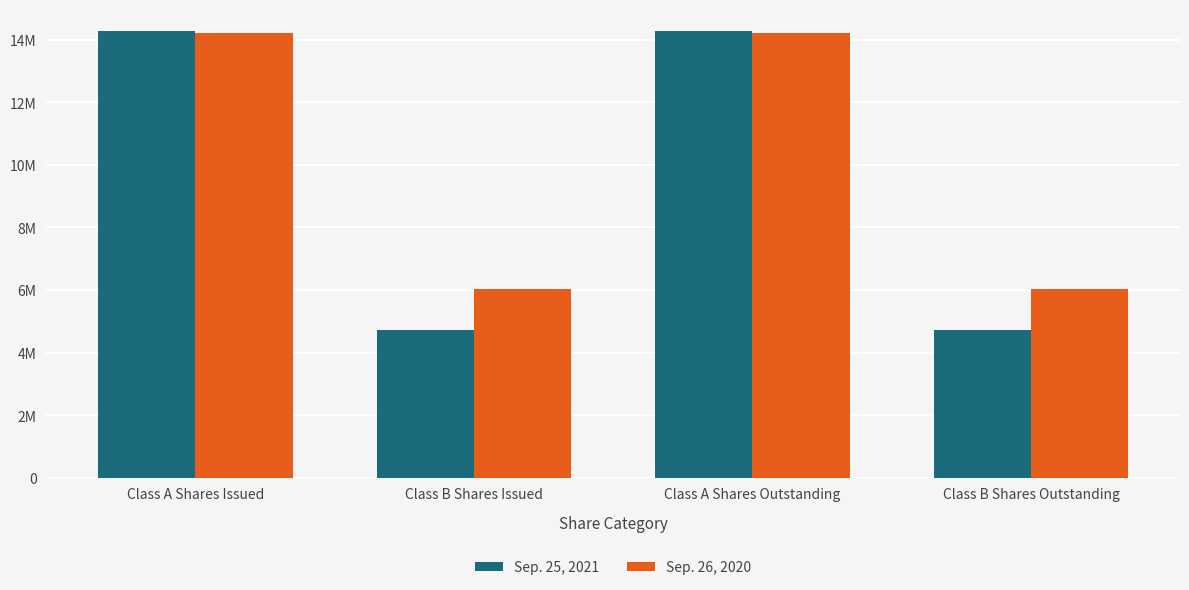

Are the bars grouped side by side (vs. stacked)?

Yes